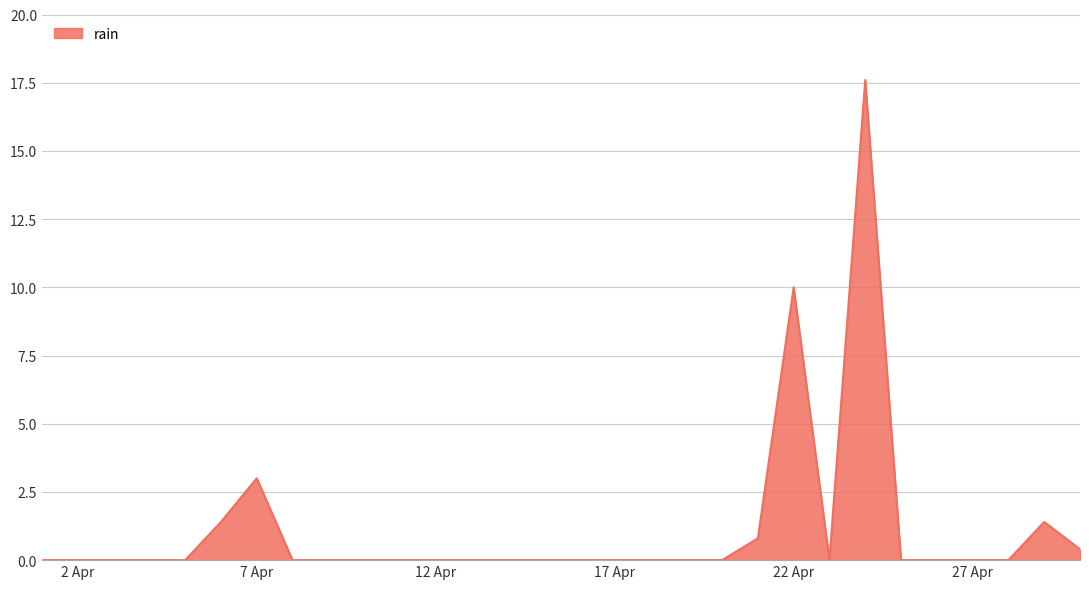

Does the chart display data point markers on the line(s)?

No